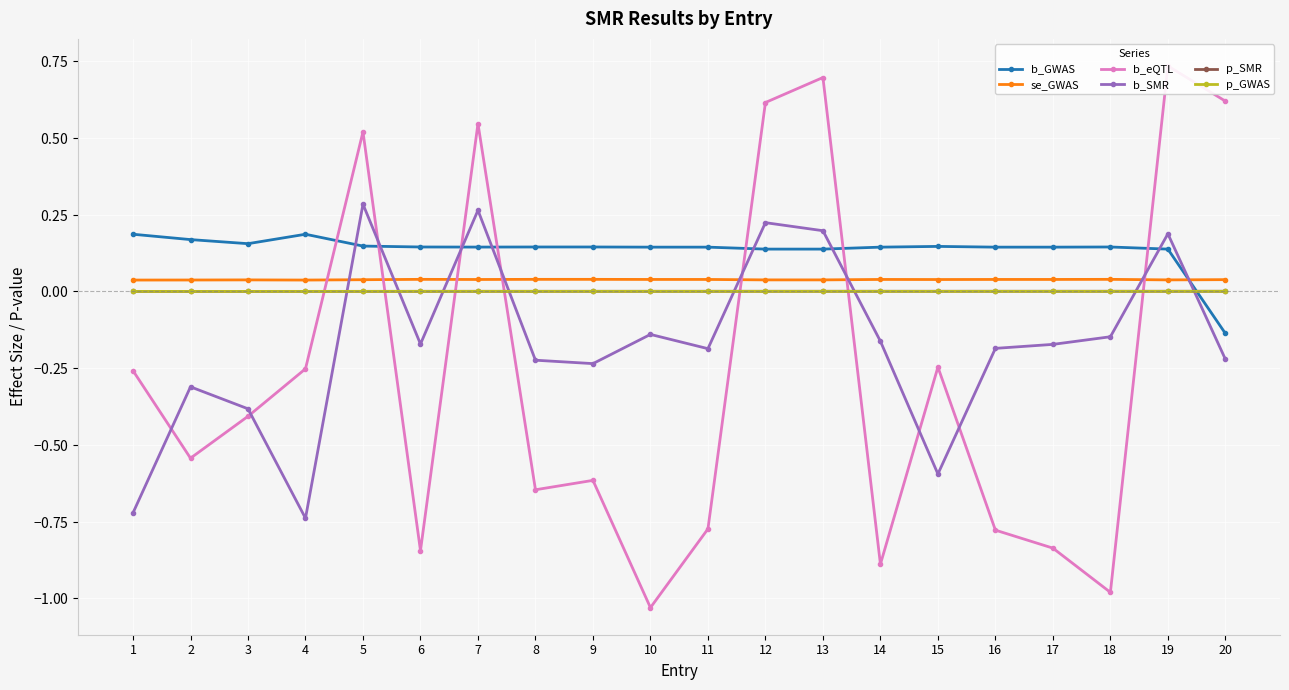

Which label corresponds to the largest value in the chart?

19